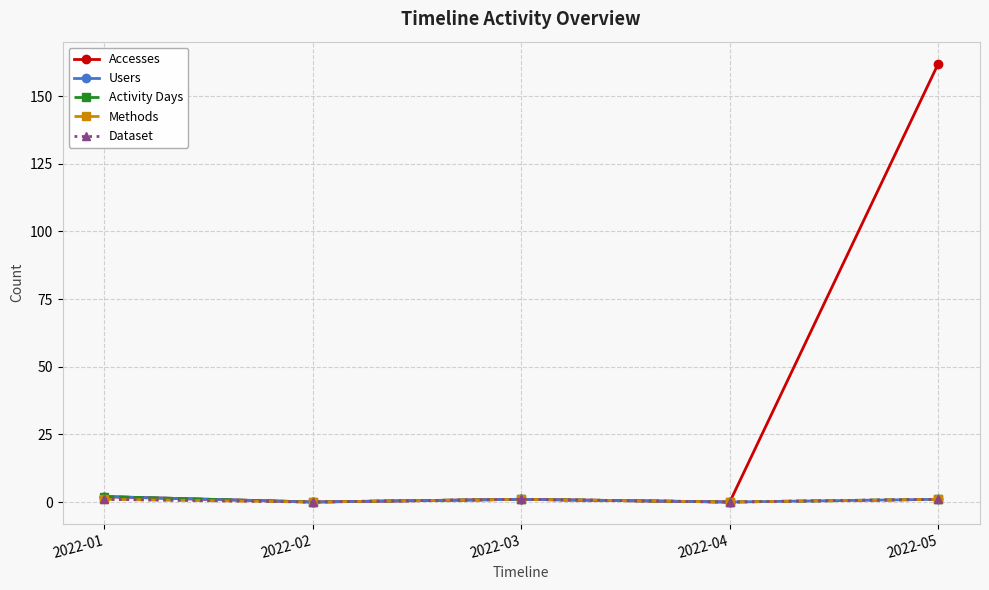

Reading left to right, extract all data points from this chart.

Accesses: 2	0	1	0	162
Users: 2	0	1	0	1
Activity Days: 2	0	1	0	1
Methods: 1	0	1	0	1
Dataset: 1	0	1	0	1